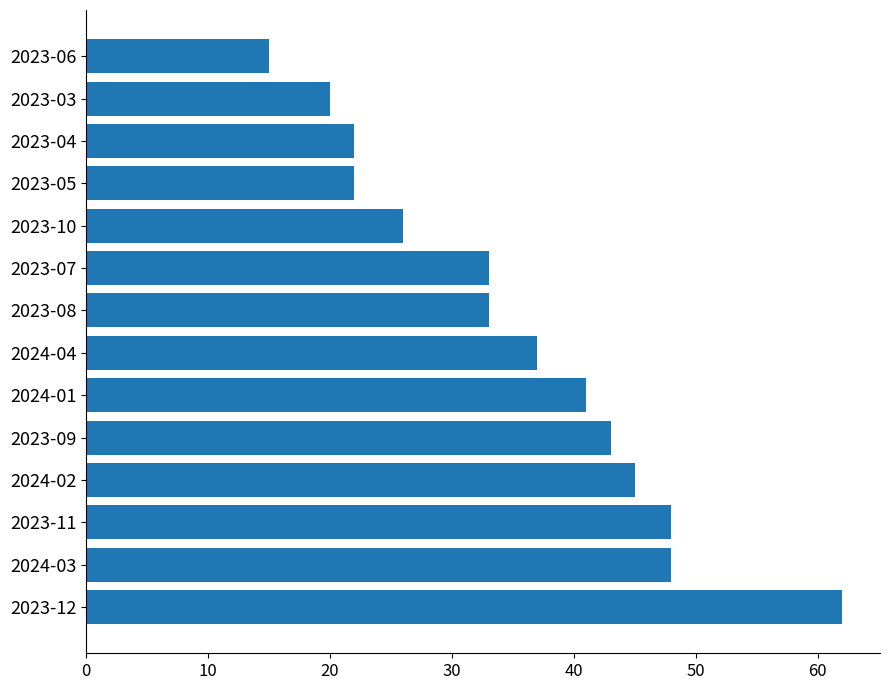

What is the change in value from 2024-01 to 2023-07?

-8